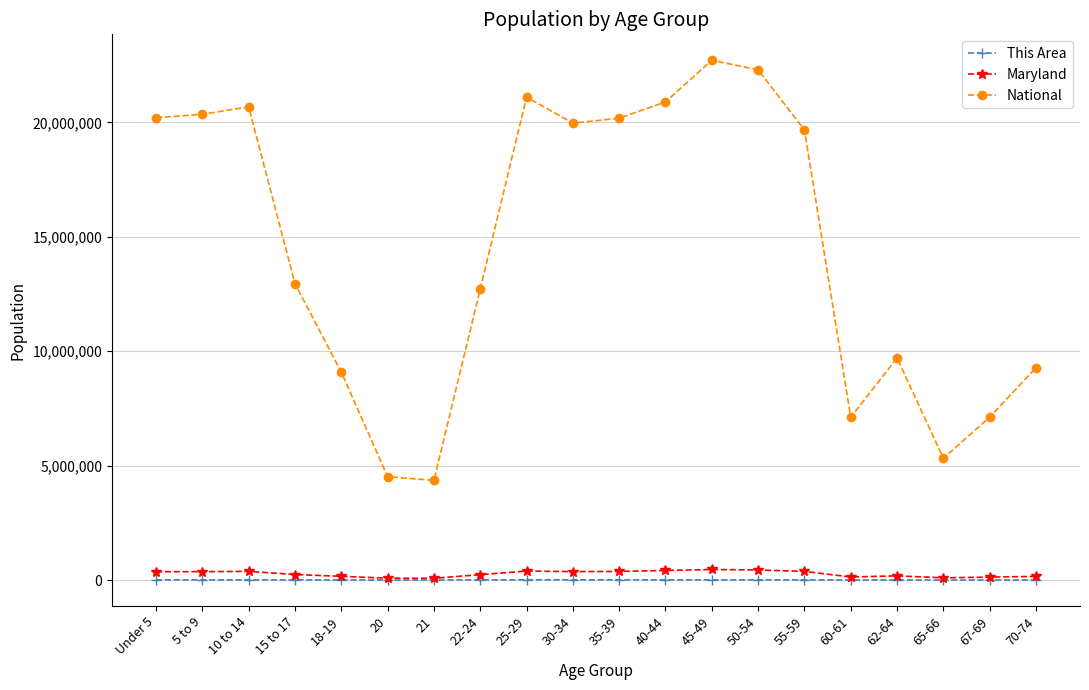

True or false: This Area and National cross at least once.

False